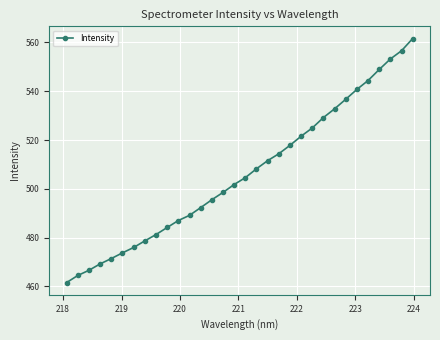

What is the value of the 25th point from the left?

532.8